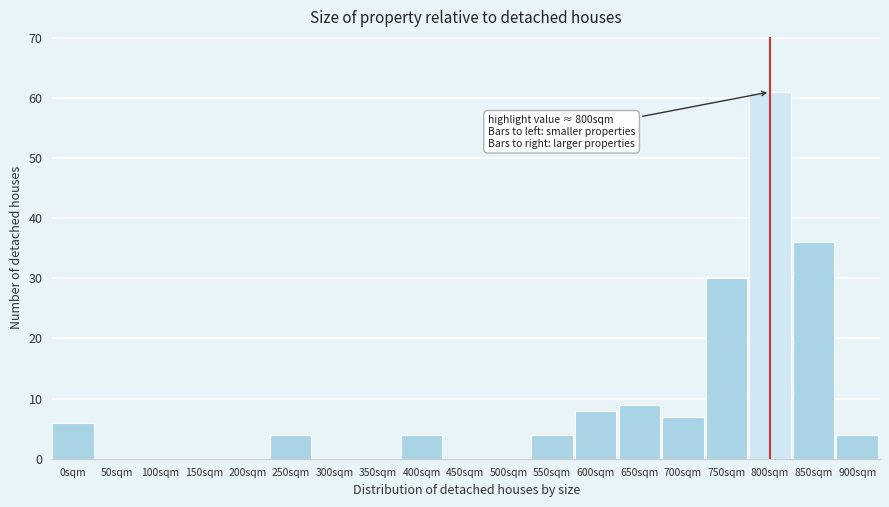

Reading left to right, list all the values displayed in this chart.

0sqm=6	50sqm=0	100sqm=0	150sqm=0	200sqm=0	250sqm=4	300sqm=0	350sqm=0	400sqm=4	450sqm=0	500sqm=0	550sqm=4	600sqm=8	650sqm=9	700sqm=7	750sqm=30	800sqm=61	850sqm=36	900sqm=4